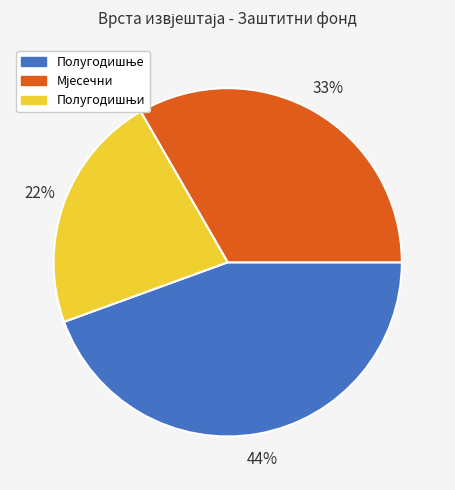

To the nearest percent, what is the average slice percentage?

33%